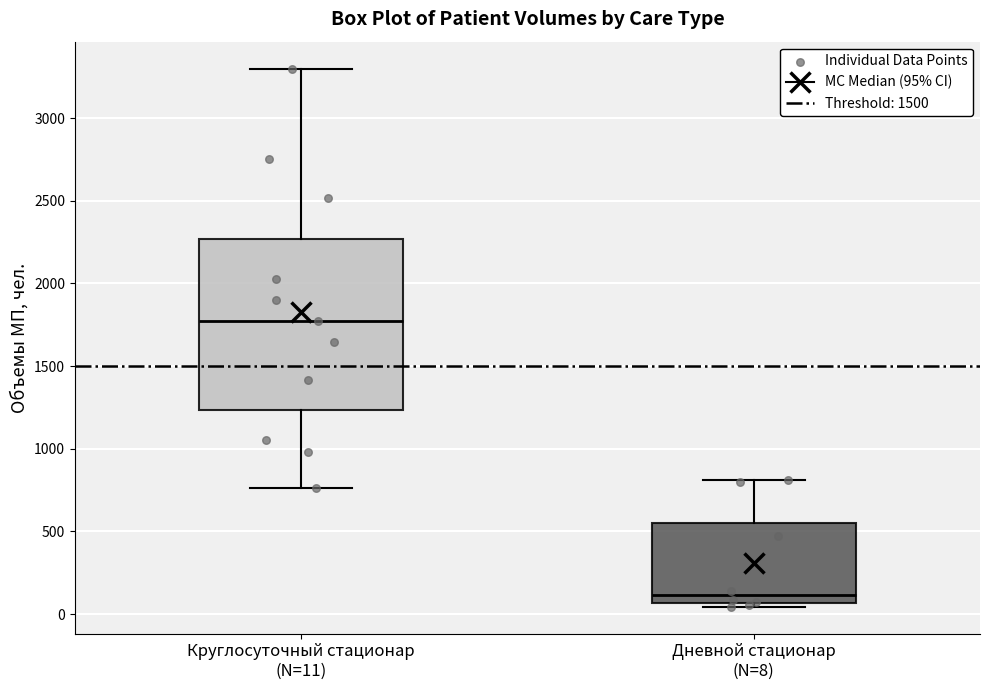

Which box's median line is the lowest?

Дневной стационар (N=8)